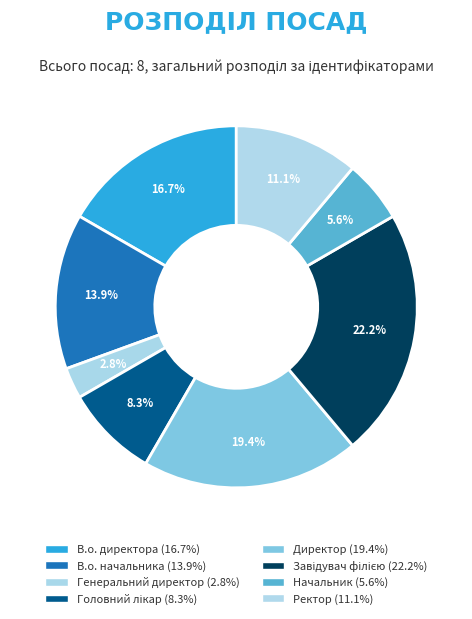

Count the number of slices in the pie.

8